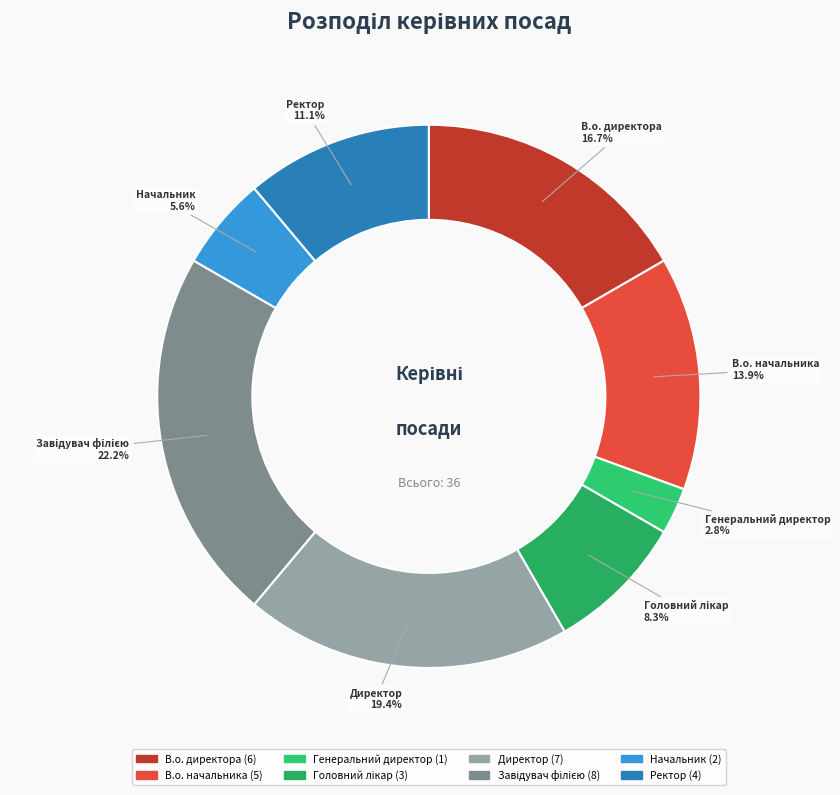

To the nearest percent, what is the average slice percentage?

12%